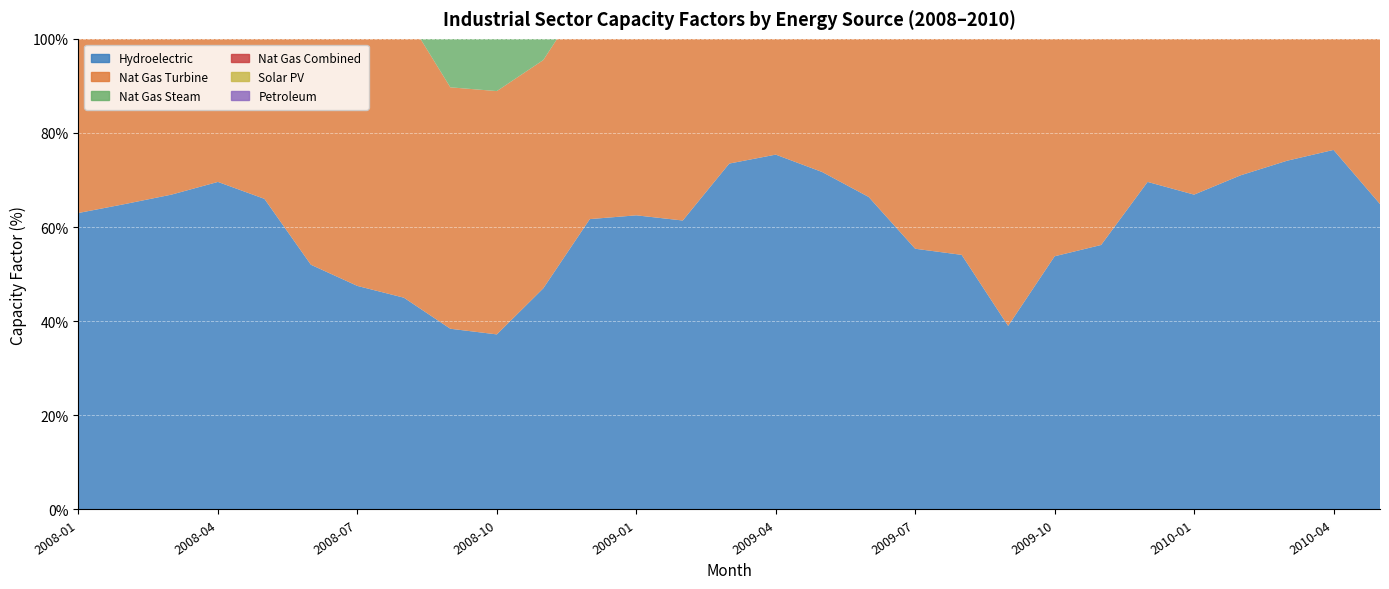

Reading right to left, transcribe all the data shown in this chart.

Hydroelectric: 2010-05=64.9	2010-04=76.4	2010-03=74.1	2010-02=71.0	2010-01=66.9	2009-12=69.6	2009-11=56.2	2009-10=53.8	2009-09=39.0	2009-08=54.1	2009-07=55.4	2009-06=66.4	2009-05=71.7	2009-04=75.4	2009-03=73.5	2009-02=61.4	2009-01=62.5	2008-12=61.7	2008-11=47.0	2008-10=37.2	2008-09=38.4	2008-08=45.0	2008-07=47.5	2008-06=52.0	2008-05=66.0	2008-04=69.6	2008-03=66.9	2008-02=64.9	2008-01=63.0
Nat Gas Turbine: 2010-05=65.3	2010-04=66.6	2010-03=66.2	2010-02=68.2	2010-01=66.4	2009-12=55.5	2009-11=49.6	2009-10=52.4	2009-09=61.0	2009-08=65.1	2009-07=63.0	2009-06=58.7	2009-05=49.8	2009-04=47.9	2009-03=49.6	2009-02=49.9	2009-01=48.7	2008-12=49.0	2008-11=48.5	2008-10=51.7	2008-09=51.3	2008-08=60.7	2008-07=62.0	2008-06=58.2	2008-05=51.4	2008-04=49.9	2008-03=49.4	2008-02=50.4	2008-01=54.7
Nat Gas Steam: 2010-05=49.7	2010-04=54.9	2010-03=55.2	2010-02=57.3	2010-01=57.6	2009-12=57.3	2009-11=55.6	2009-10=44.5	2009-09=42.2	2009-08=43.1	2009-07=52.1	2009-06=45.8	2009-05=48.0	2009-04=49.2	2009-03=42.4	2009-02=45.1	2009-01=37.8	2008-12=33.4	2008-11=39.9	2008-10=40.2	2008-09=37.0	2008-08=43.9	2008-07=41.9	2008-06=51.1	2008-05=49.7	2008-04=49.3	2008-03=55.3	2008-02=50.1	2008-01=50.7
Nat Gas Combined: 2010-05=58.5	2010-04=56.3	2010-03=58.9	2010-02=62.4	2010-01=63.0	2009-12=55.9	2009-11=54.6	2009-10=51.5	2009-09=56.3	2009-08=57.4	2009-07=56.5	2009-06=51.0	2009-05=46.8	2009-04=48.2	2009-03=50.7	2009-02=54.0	2009-01=51.4	2008-12=48.8	2008-11=48.8	2008-10=54.2	2008-09=45.3	2008-08=63.1	2008-07=64.7	2008-06=59.3	2008-05=53.9	2008-04=52.5	2008-03=53.7	2008-02=57.5	2008-01=60.3
Solar PV: 2010-05=26.6	2010-04=19.4	2010-03=14.7	2010-02=6.5	2010-01=3.2	2009-12=0.0	2009-11=0.0	2009-10=0.0	2009-09=0.0	2009-08=0.0	2009-07=0.0	2009-06=0.0	2009-05=0.0	2009-04=0.0	2009-03=0.0	2009-02=0.0	2009-01=0.0	2008-12=0.0	2008-11=0.0	2008-10=0.0	2008-09=0.0	2008-08=0.0	2008-07=0.0	2008-06=0.0	2008-05=0.0	2008-04=0.0	2008-03=0.0	2008-02=0.0	2008-01=0.0
Petroleum: 2010-05=33.1	2010-04=32.3	2010-03=29.3	2010-02=33.5	2010-01=33.3	2009-12=30.8	2009-11=34.9	2009-10=33.6	2009-09=34.3	2009-08=33.4	2009-07=32.0	2009-06=47.5	2009-05=25.6	2009-04=29.9	2009-03=31.7	2009-02=34.6	2009-01=33.1	2008-12=32.3	2008-11=30.9	2008-10=30.7	2008-09=32.2	2008-08=30.2	2008-07=29.1	2008-06=36.2	2008-05=30.1	2008-04=36.0	2008-03=31.2	2008-02=36.0	2008-01=37.4